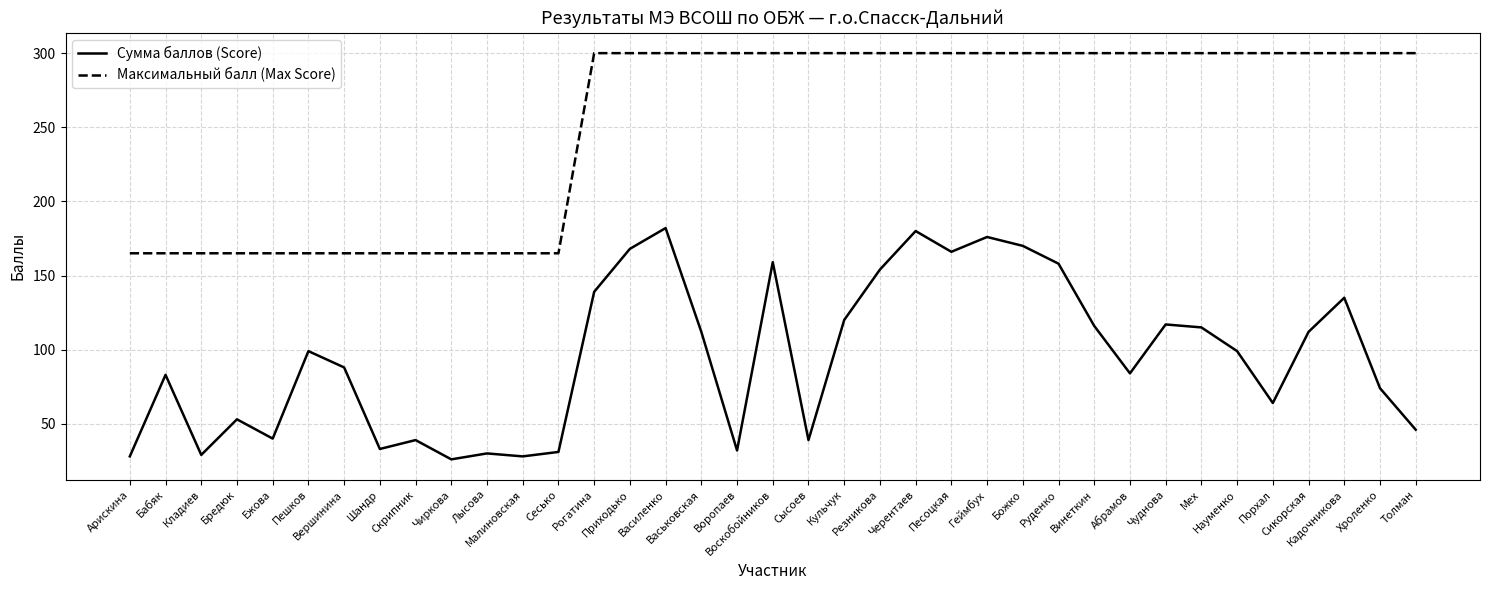

List the series in order of their overall mean, lowest first.

Сумма баллов (Score), Максимальный балл (Max Score)